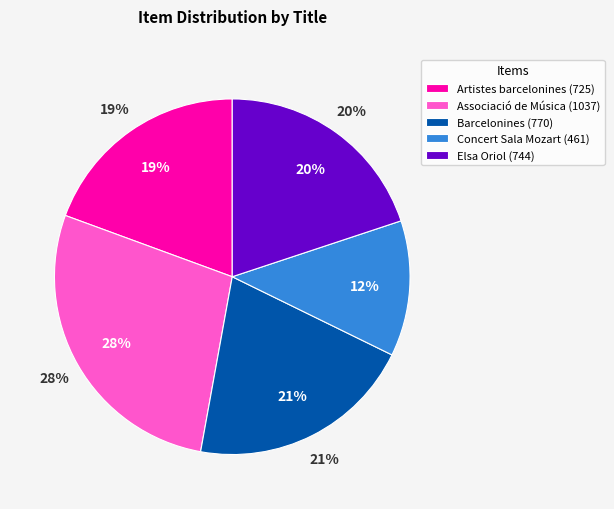

To the nearest percent, what is the average slice percentage?

20%